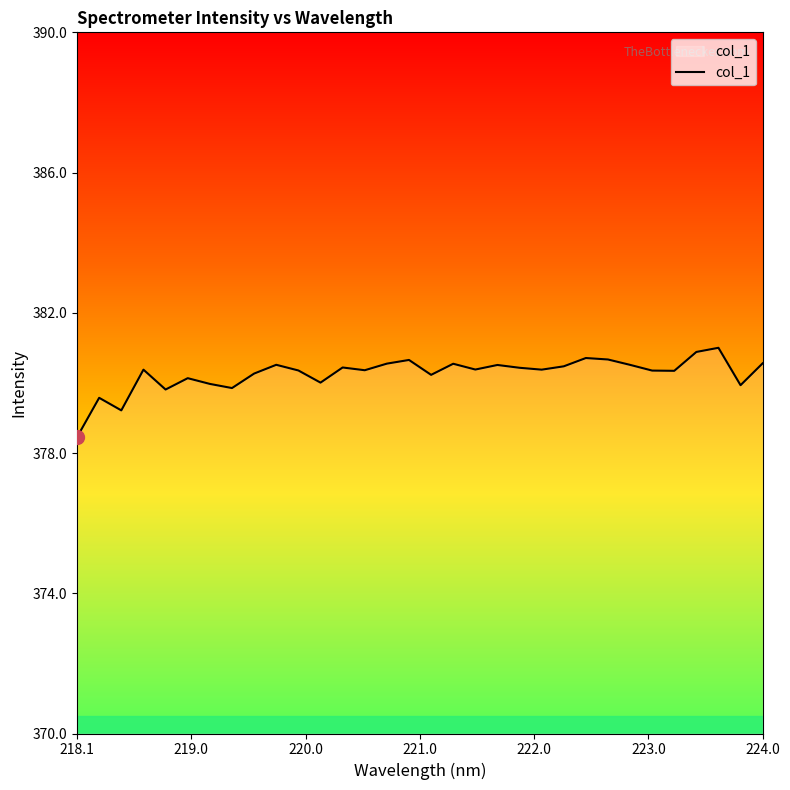

What is the smallest value displayed?

378.5